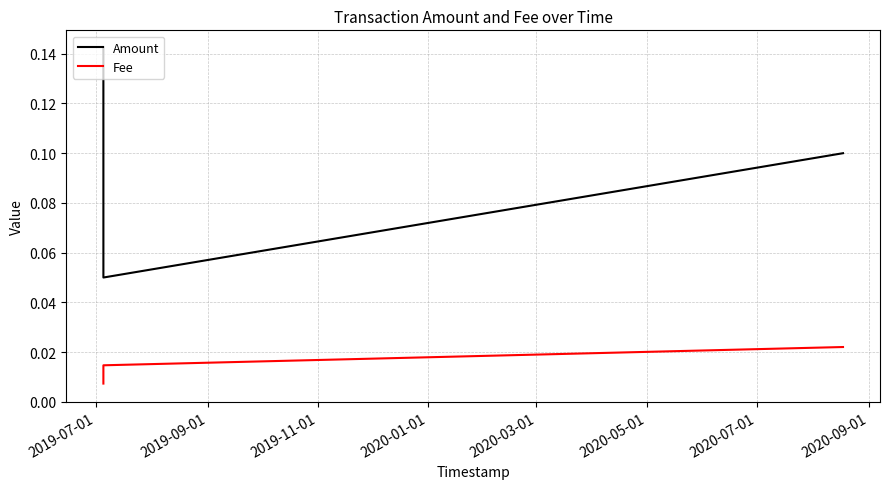

Which series has the widest spread of values?

Amount